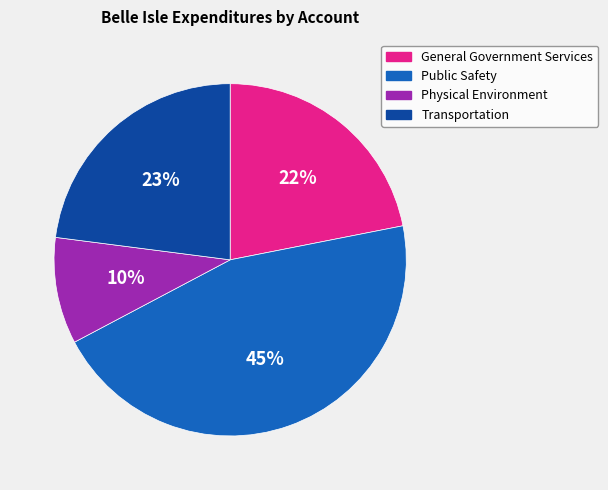

Is there a majority slice in this chart?

No